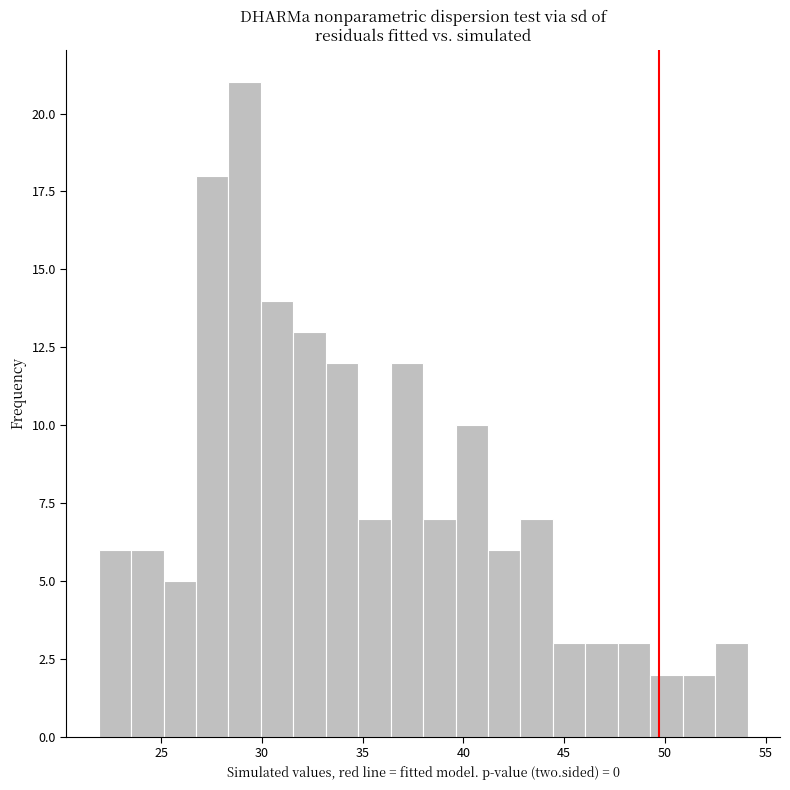

Around what value on the x-axis is the tallest bar? Give the approximate position of its centre, as read against the axis.

29.0